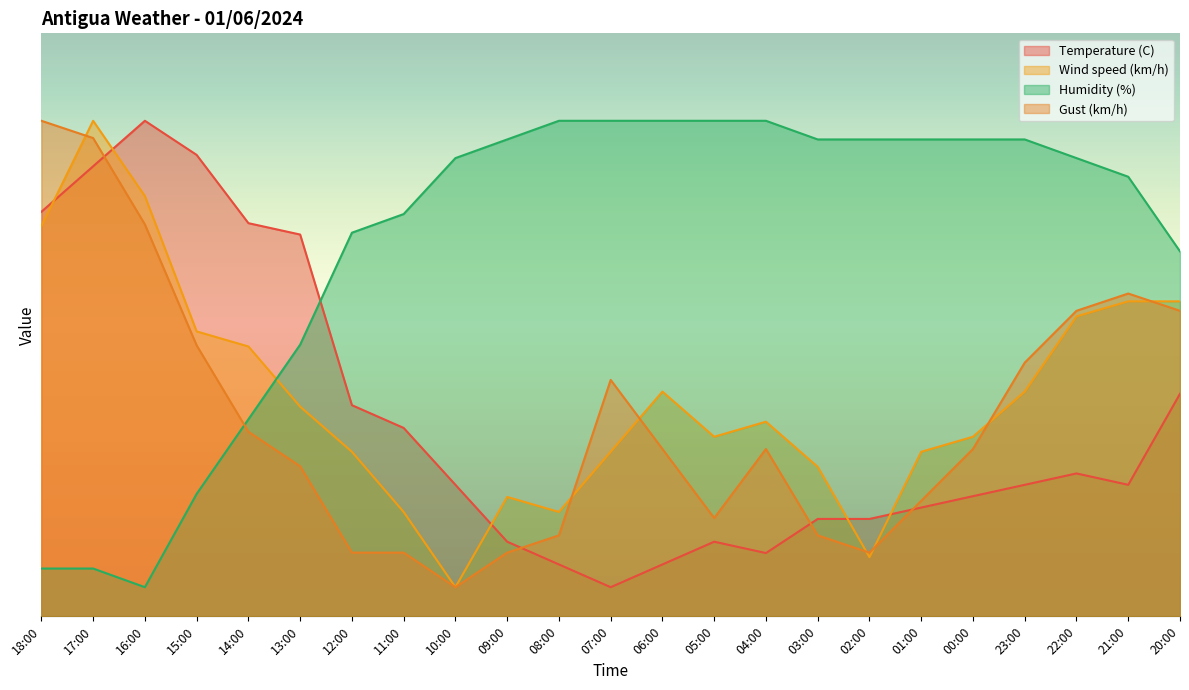

The value of Gust (km/h) at 00:00 is 39.5. True or false?

False